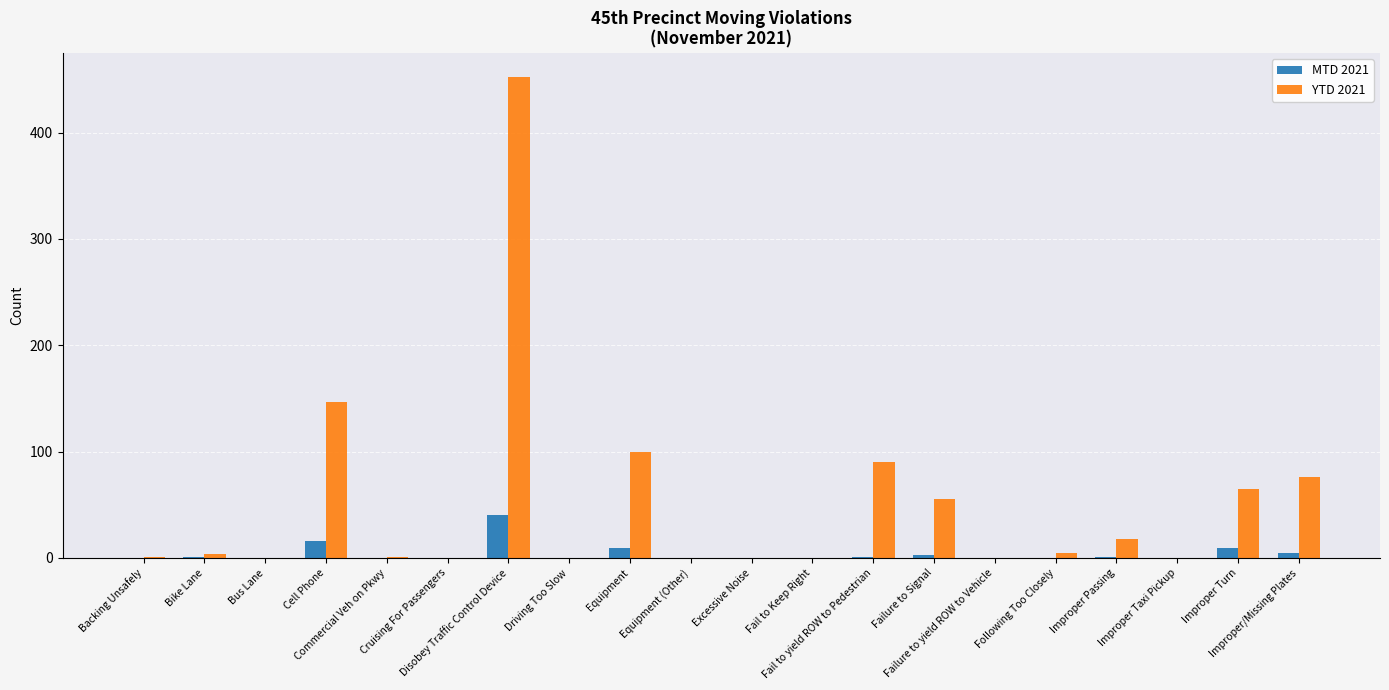

What is the average value of the YTD 2021 series?

51